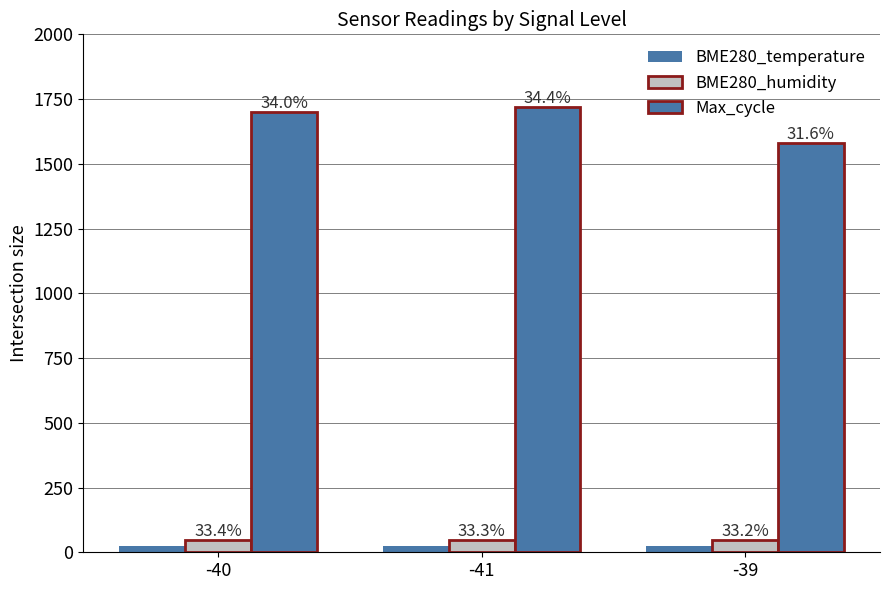

What is the sum of all BME280_humidity values?

140.3